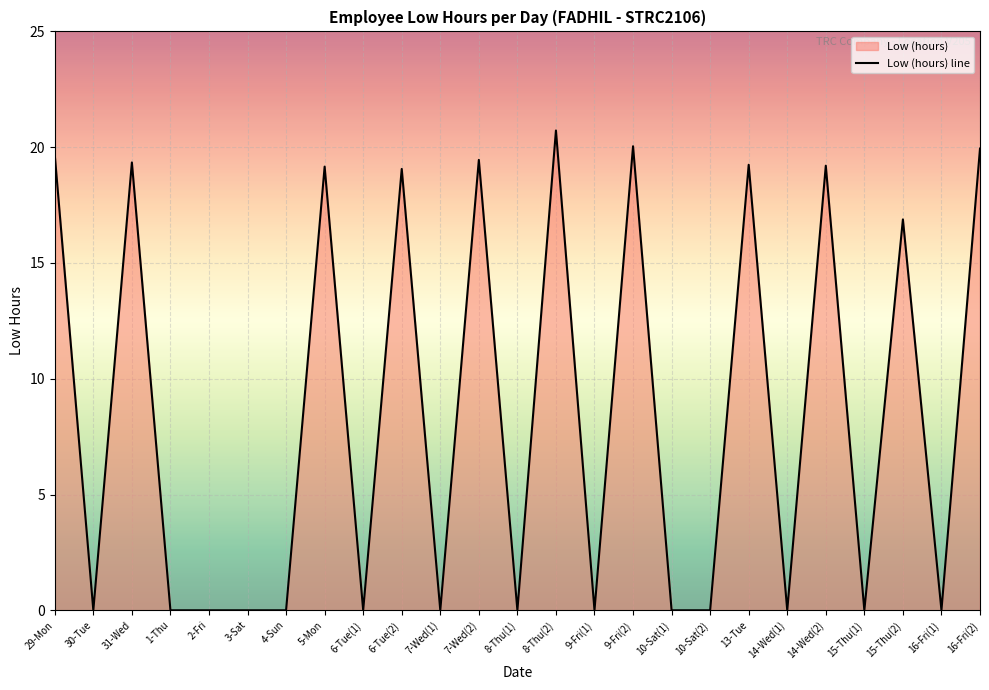

Between 7-Wed(2) and 16-Fri(2), which is larger?

16-Fri(2)